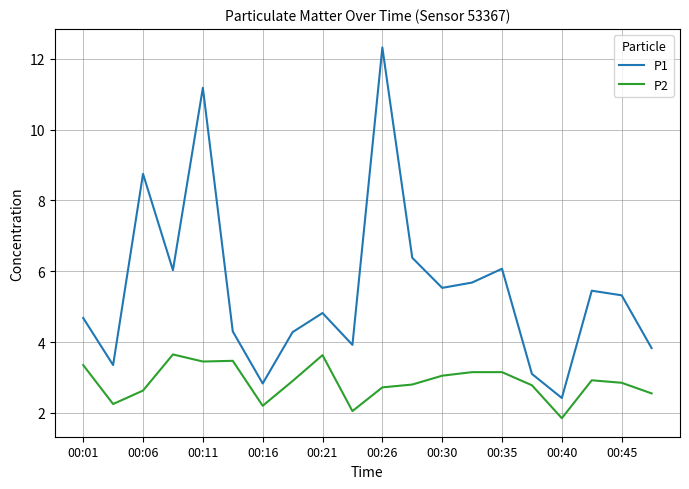

What is the greatest value displayed?

12.3